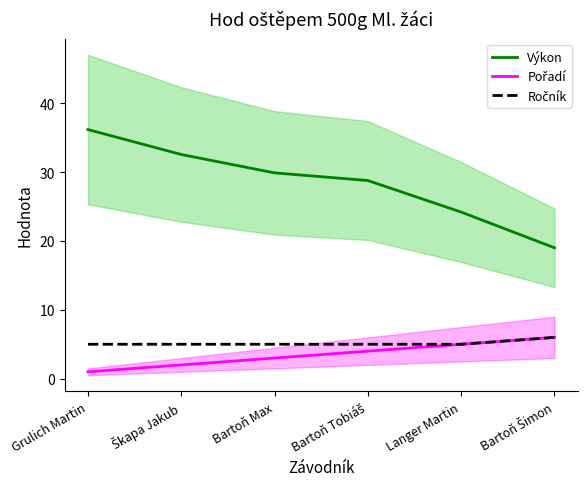

True or false: Pořadí has more than 2 interior local peaks.

False